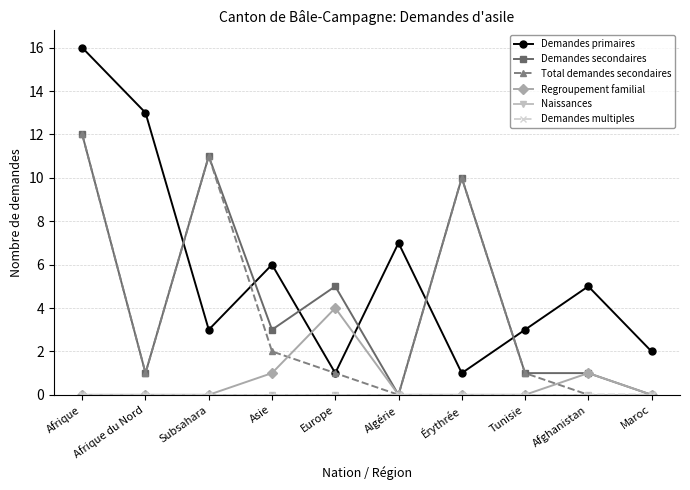

Is it true that Naissances equals 0 at Érythrée?

True